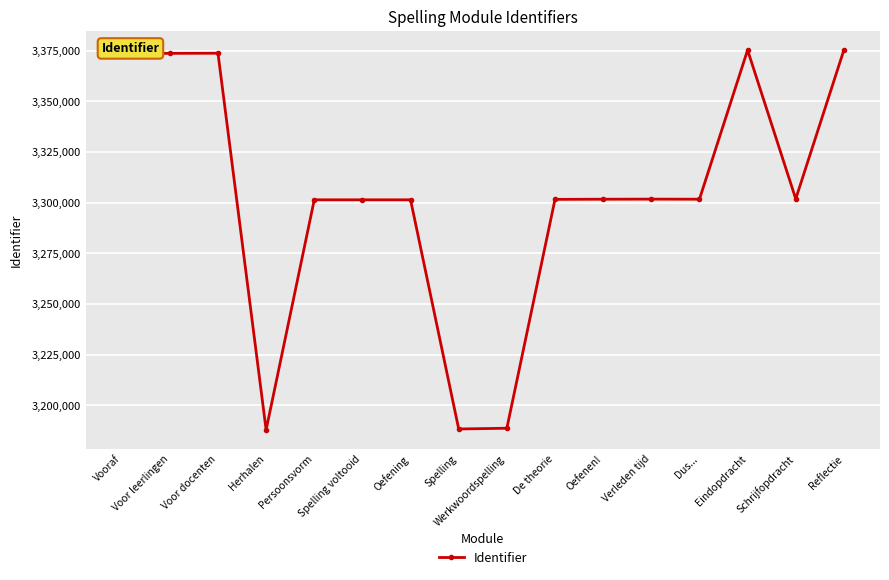

What is the ratio of the value at Verleden tijd to the value at Werkwoordspelling?

1.0